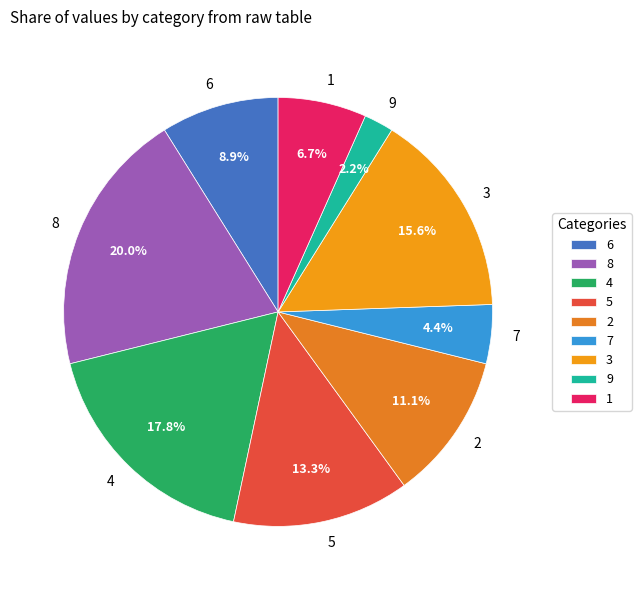

Is there any slice that represents more than half of the pie?

No